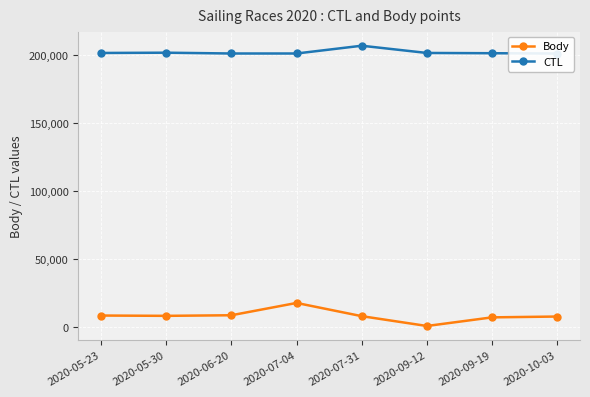

True or false: Body and CTL intersect in this chart.

False